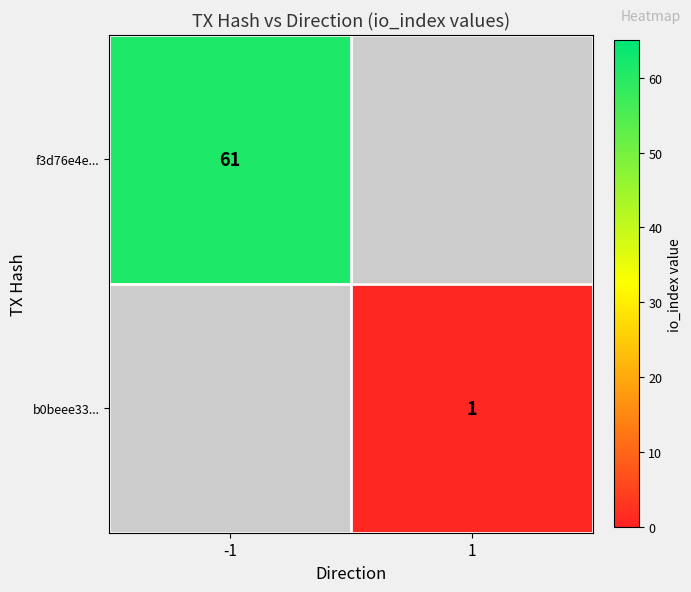

True or false: f3d76e4e... has a value of 61 at -1.

True